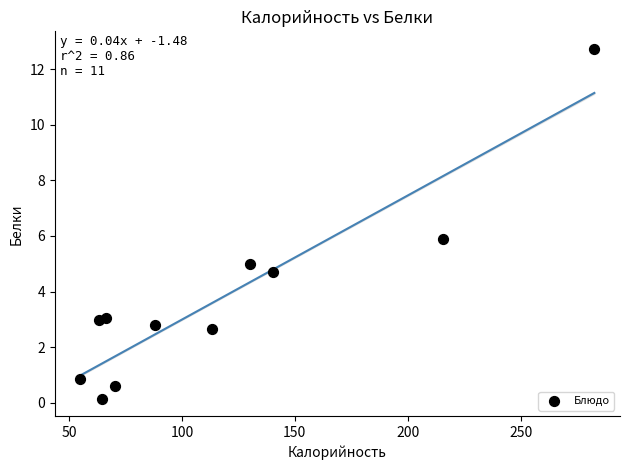

What is the range of X values (max minus min)?

227.6